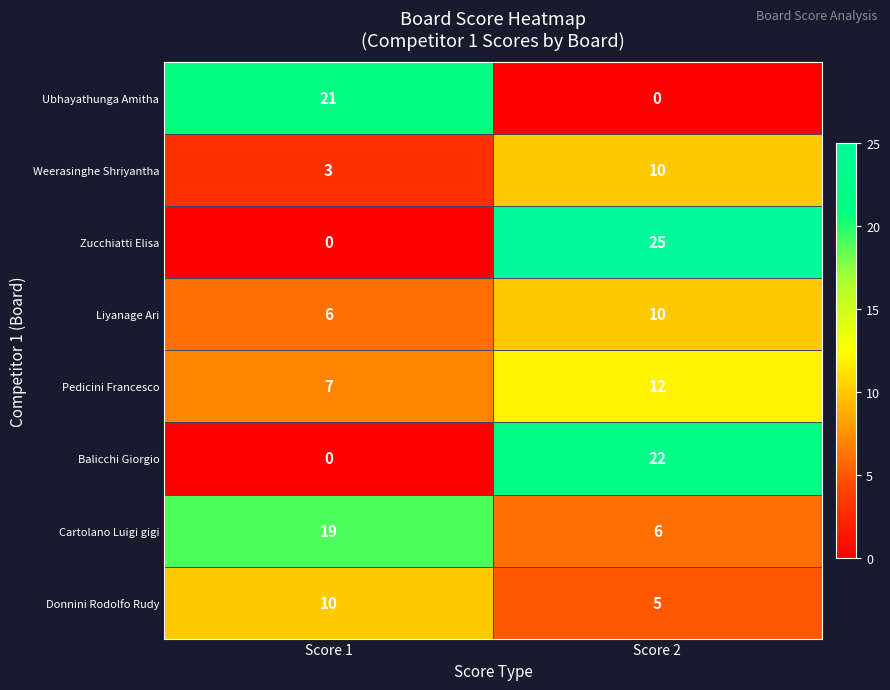

At which label is Balicchi Giorgio closest to 11?

Score 1